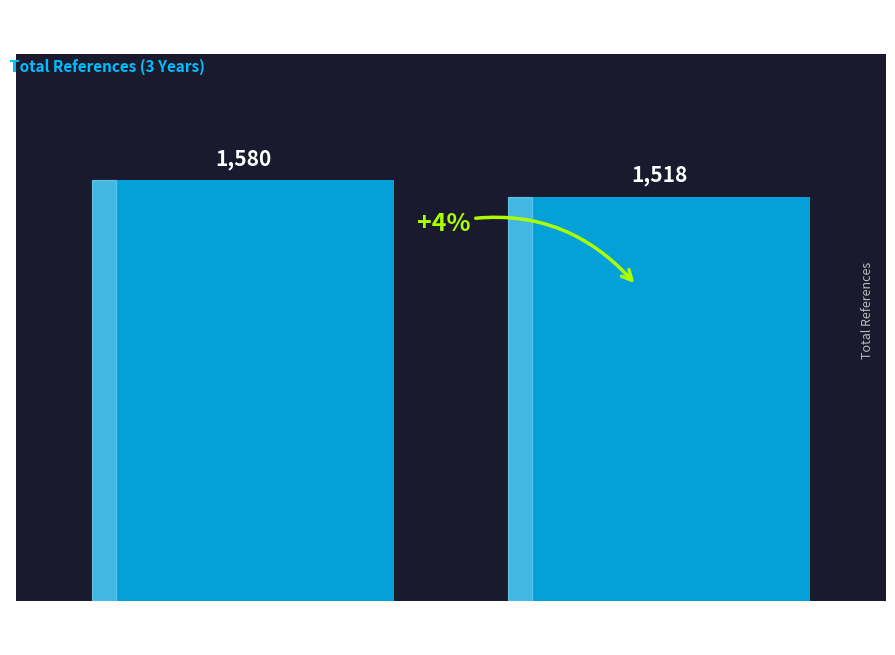

Rank the categories by value from highest to lowest.

Rank 1
(Immunopathology), Rank 3
(Interaction Design)